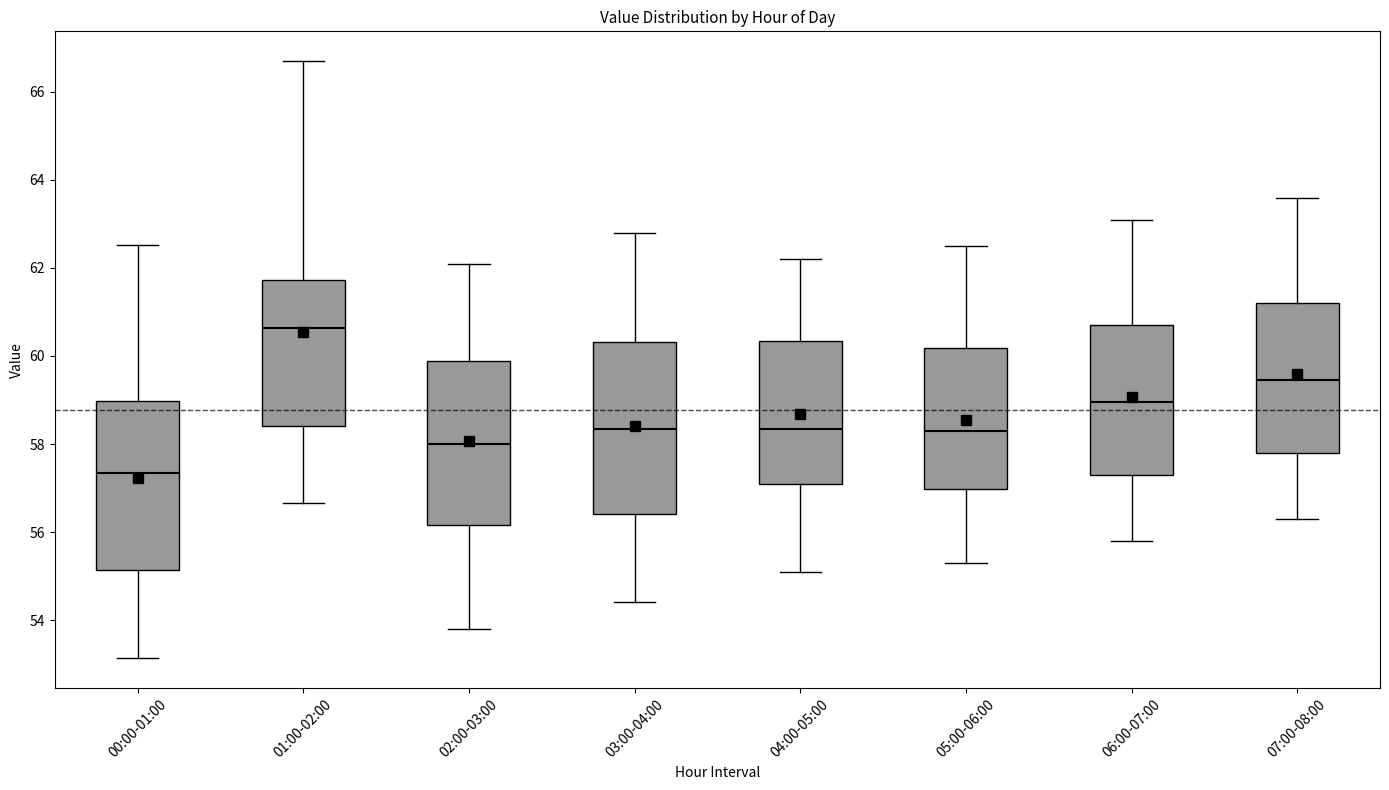

Where does the median line of the box for 06:00-07:00 sit on the y-axis? The values are not printed on the chart, so give them approximately, as read against the axis.

59.0